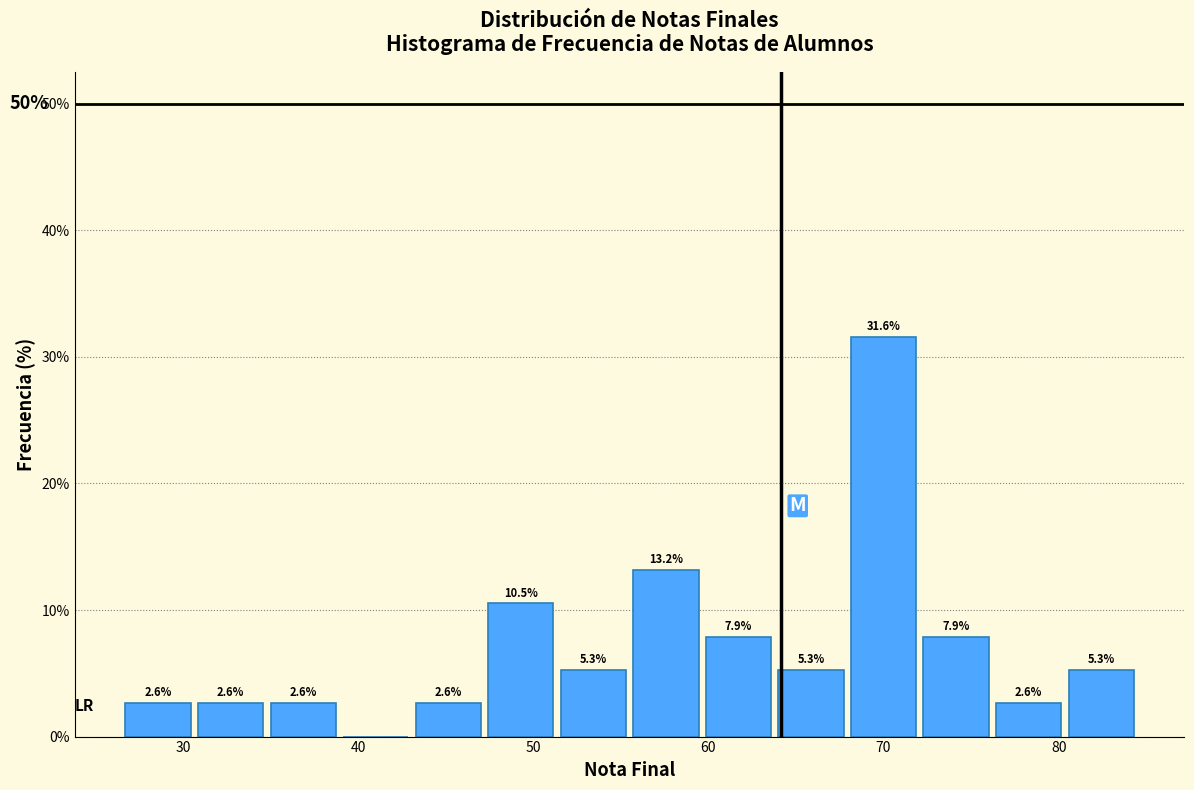

Which range on the x-axis has the tallest bar?

68 to 72